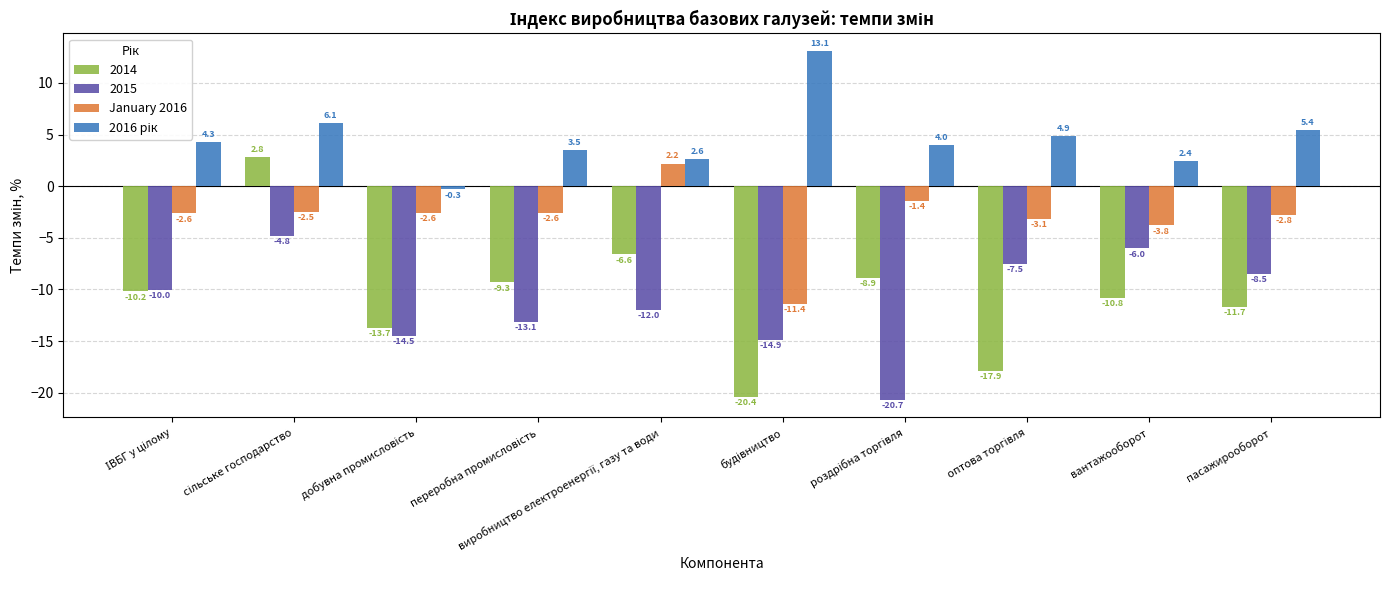

At how many categories does at least one series exceed -5?

10